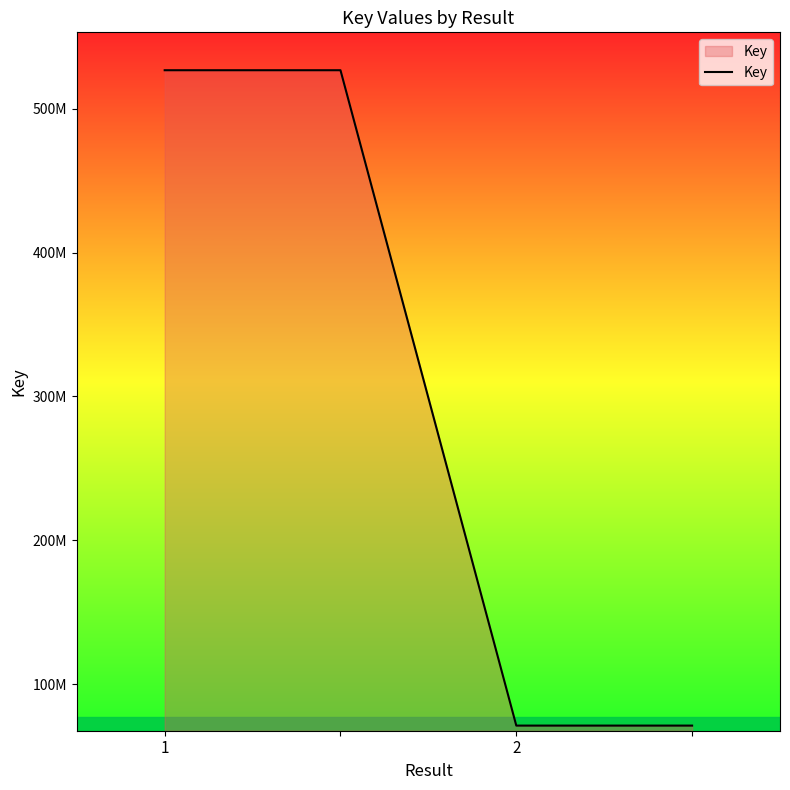

What is the value of the 4th point from the left?

71238707